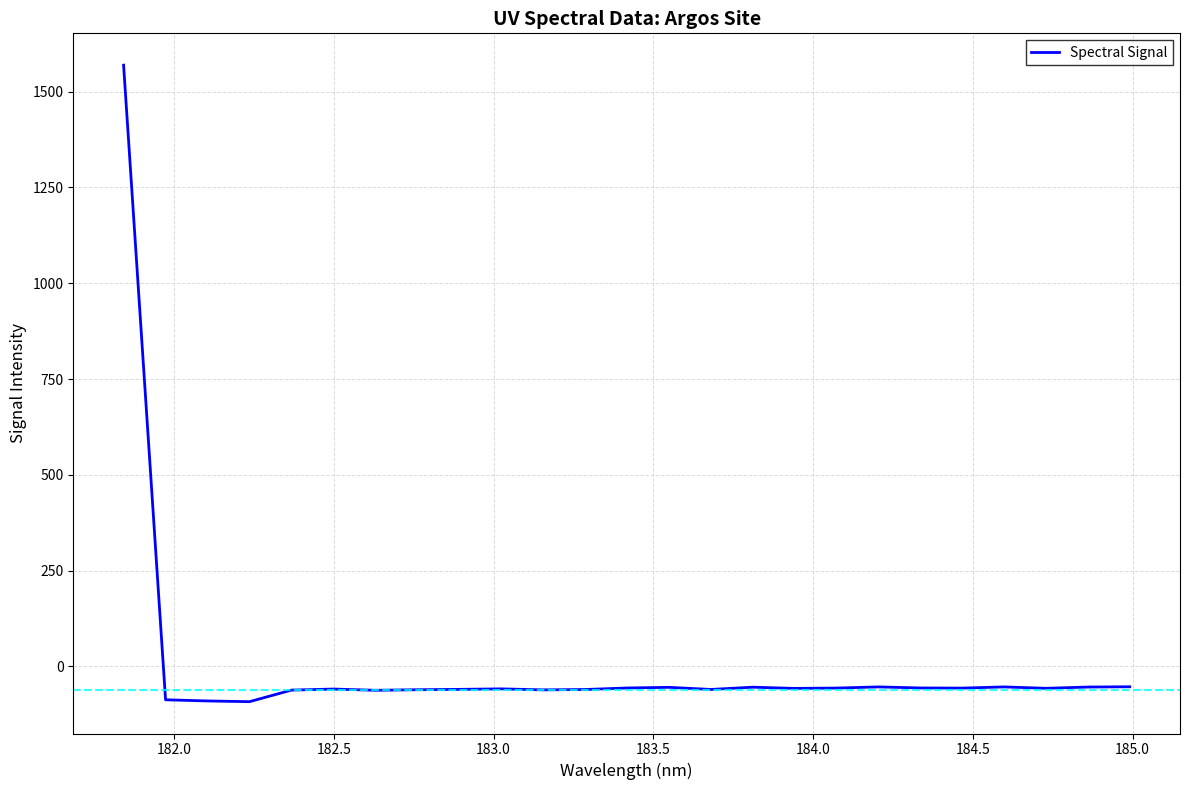

What is the minimum value shown in the chart?

-92.2